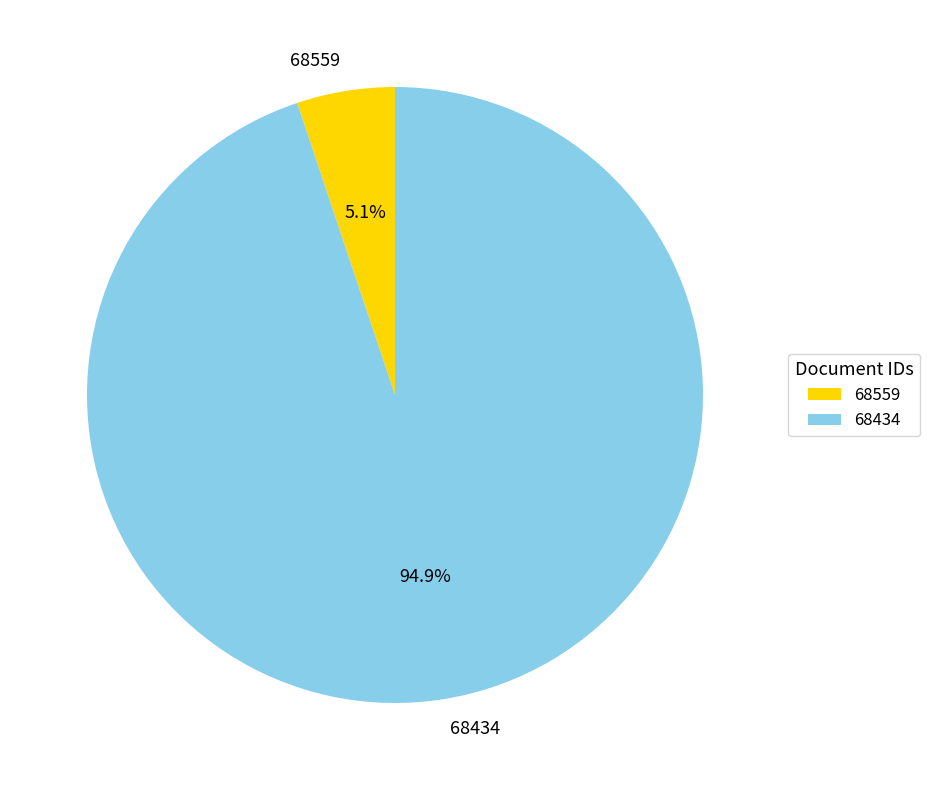

Which category has the smallest portion of the pie?

68559